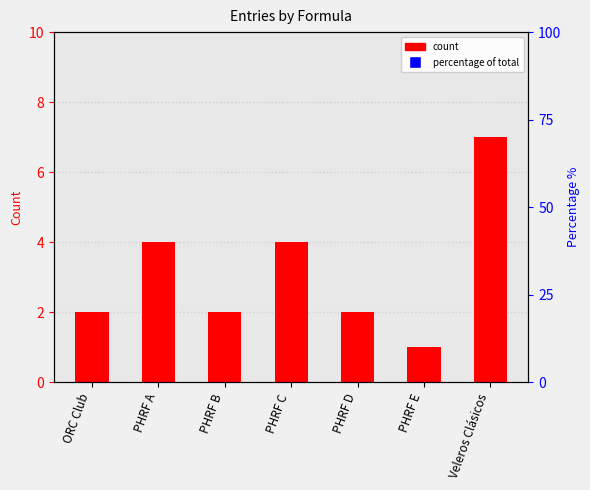

Reading left to right, transcribe all the data shown in this chart.

ORC Club=2	PHRF A=4	PHRF B=2	PHRF C=4	PHRF D=2	PHRF E=1	Veleros Clásicos=7